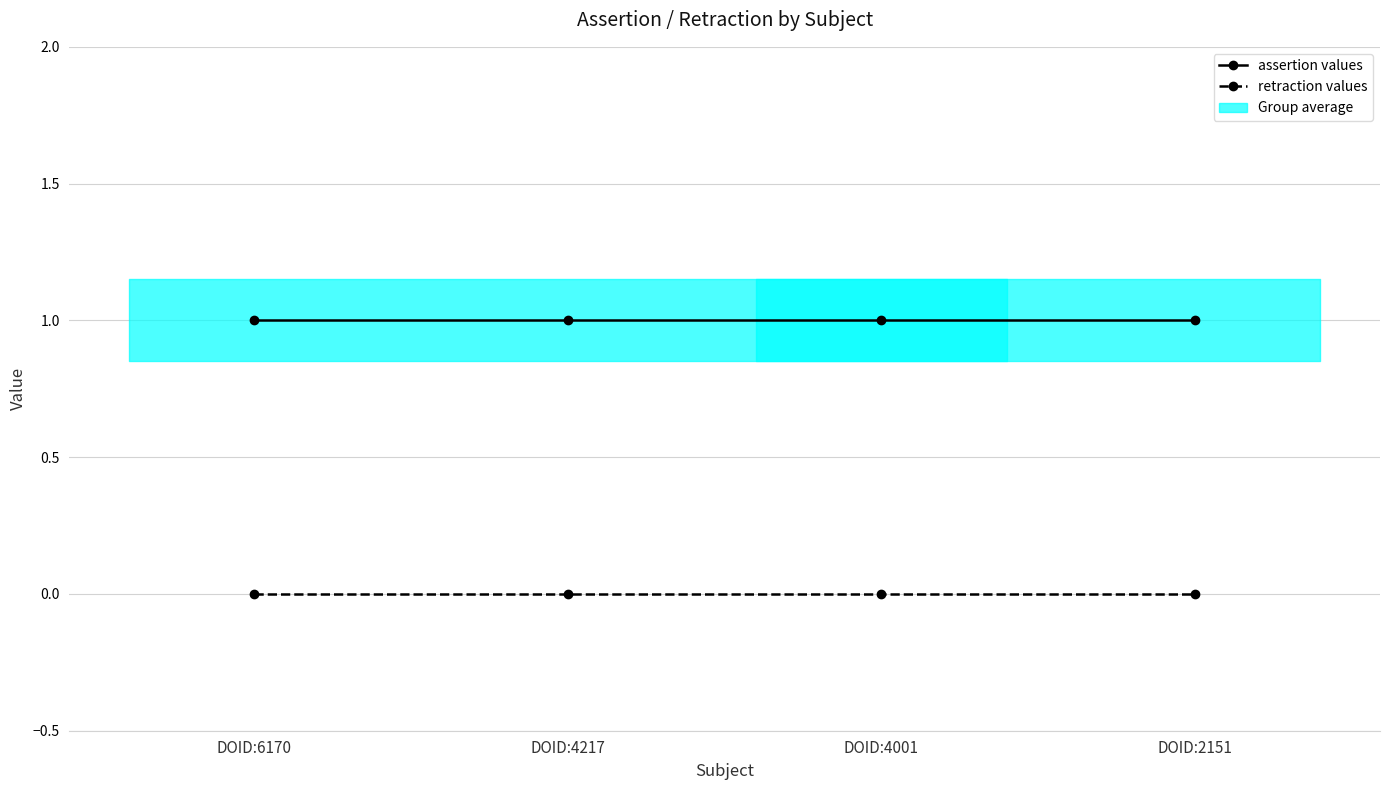

What is the spread (max minus min) of values at DOID:6170?

1